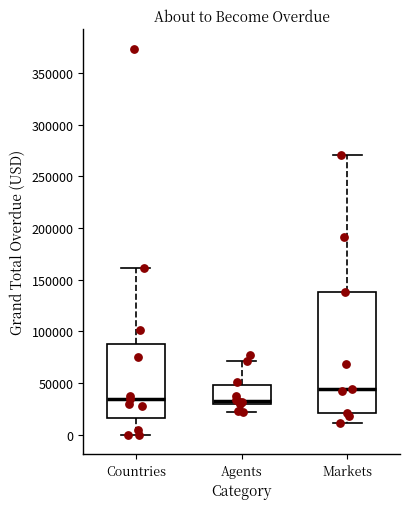

Where does the upper whisker of the box for Agents end on the y-axis? The values are not printed on the chart, so give them approximately, as read against the axis.

70000